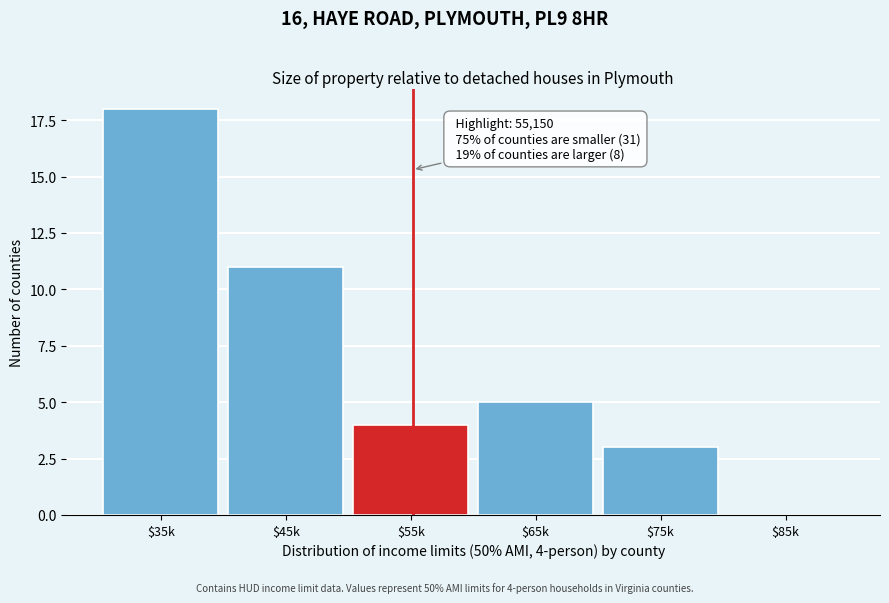

What is the approximate value at $55k?

4